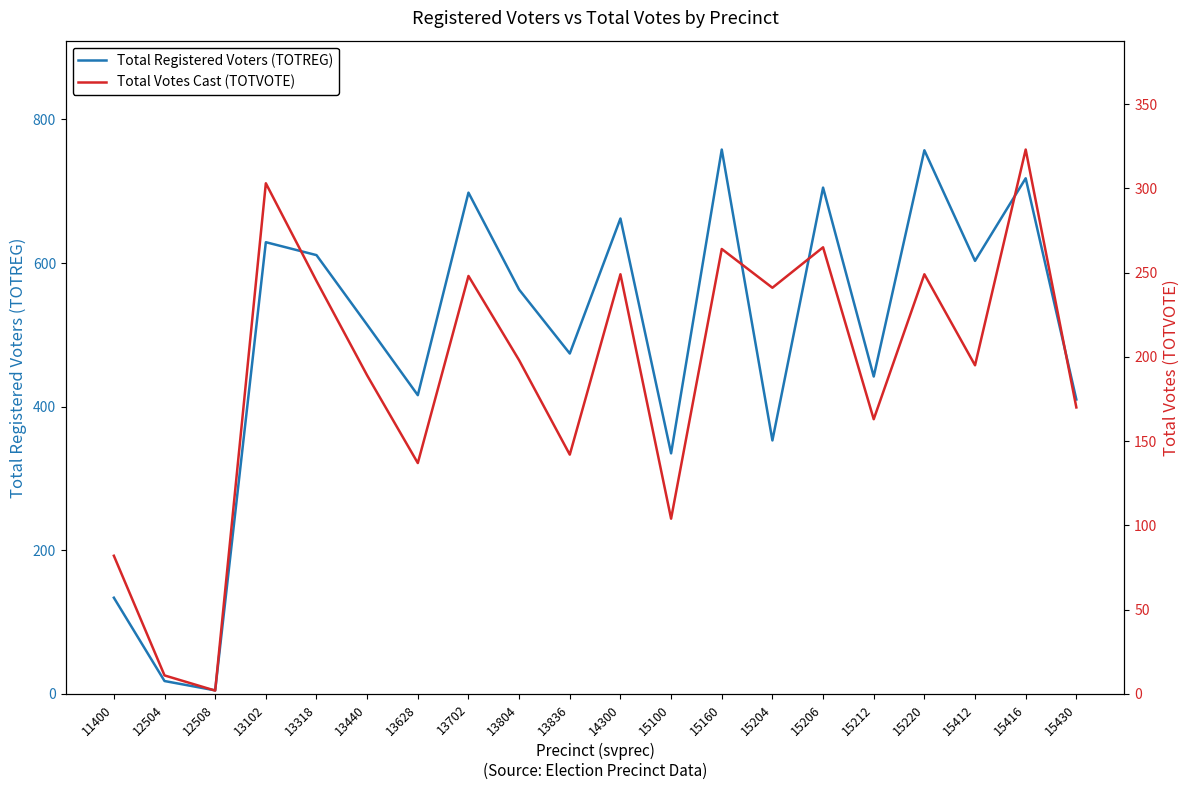

The Total Votes Cast (TOTVOTE) series shows 394 at 15220. True or false?

False